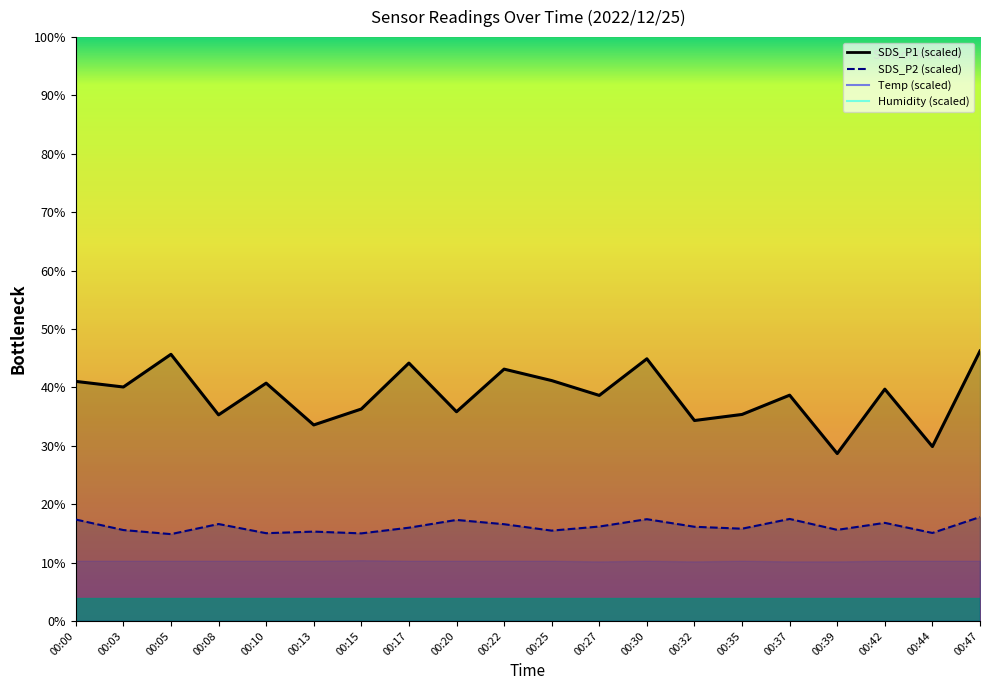

The value of SDS_P2 at 00:25 is 15.5. True or false?

True